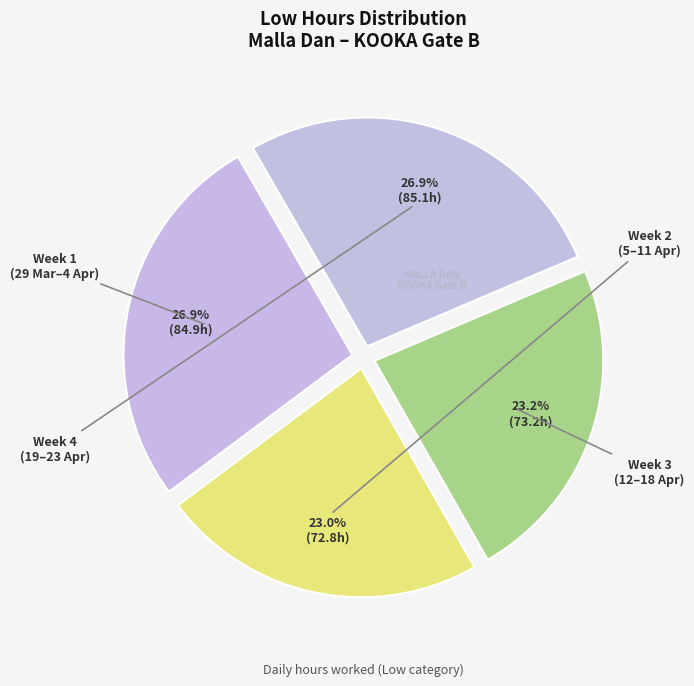

Count the number of slices in the pie.

4